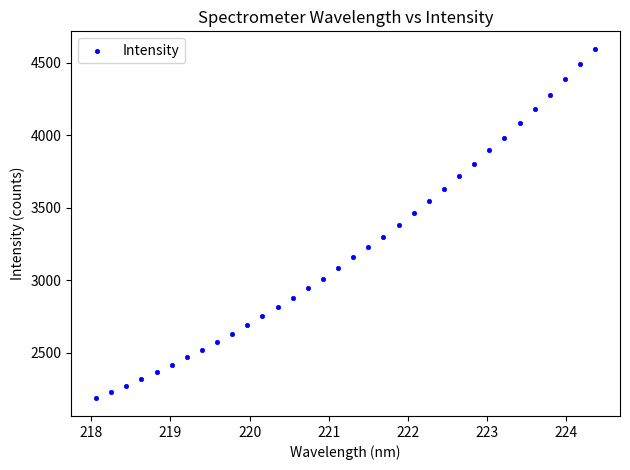

What is the range of Y values (max minus min)?

2411.9